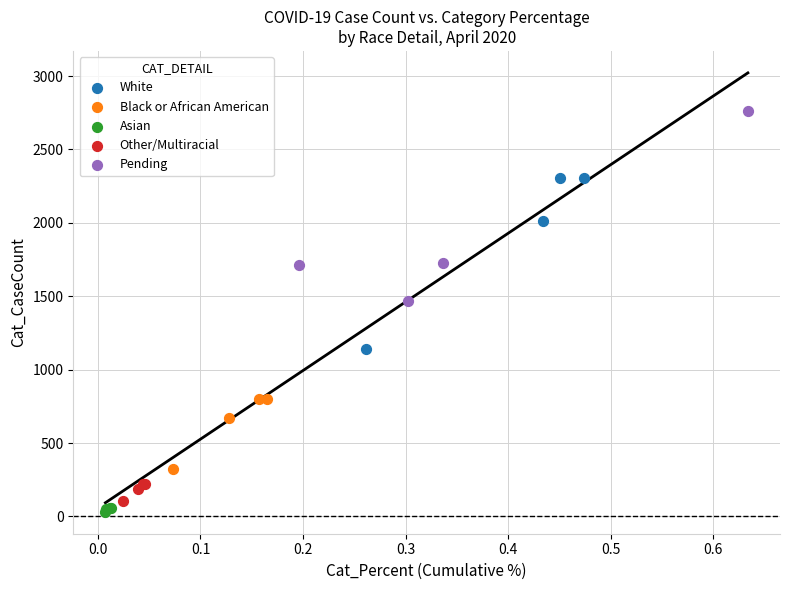

Which series contains the highest Y value?

Pending